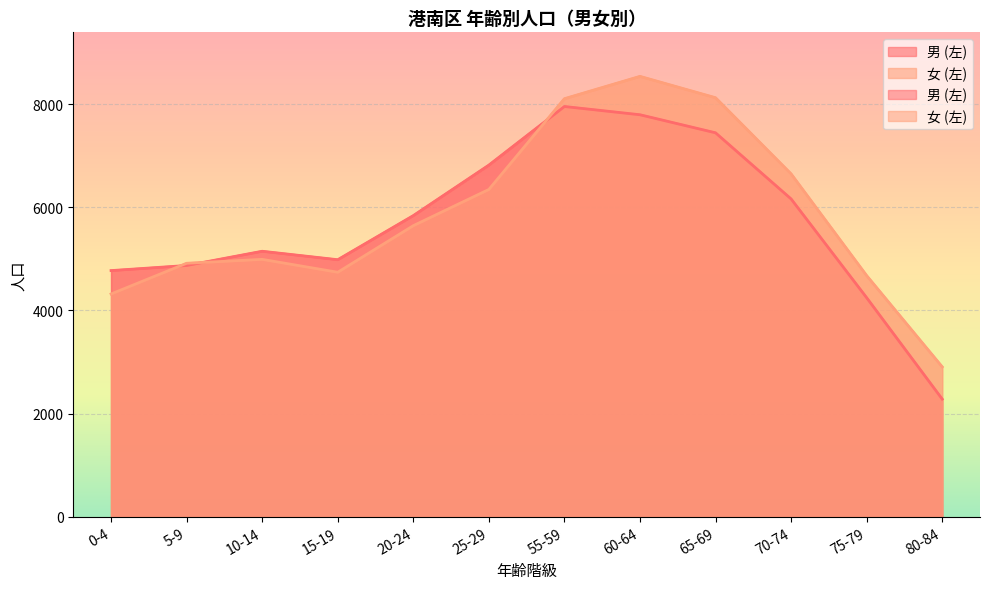

Rank the series by their average value, from highest to lowest.

女 (左), 男 (左)